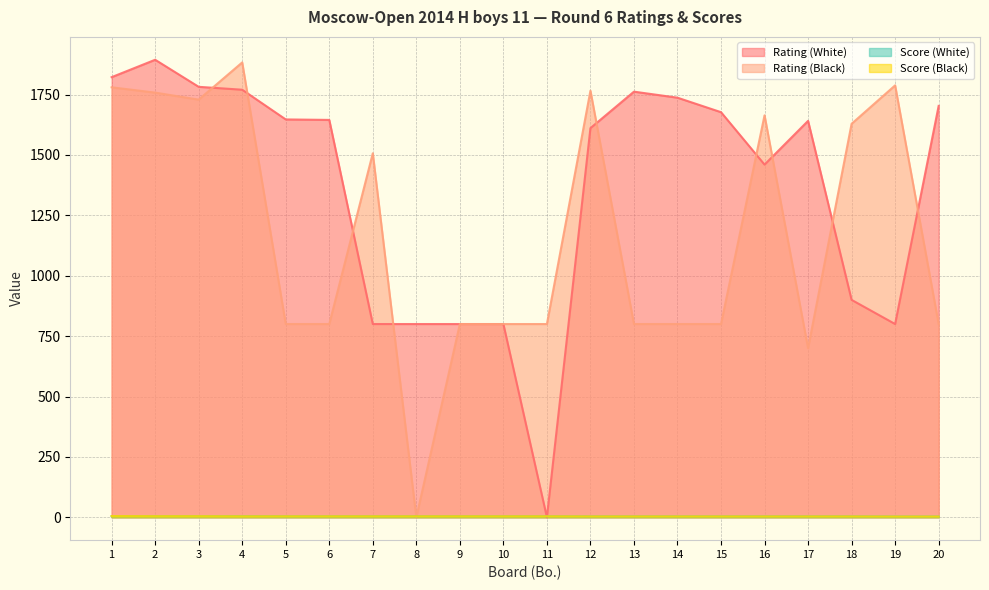

What are all the series names shown in the legend?

Rating (White), Rating (Black), Score (White), Score (Black)